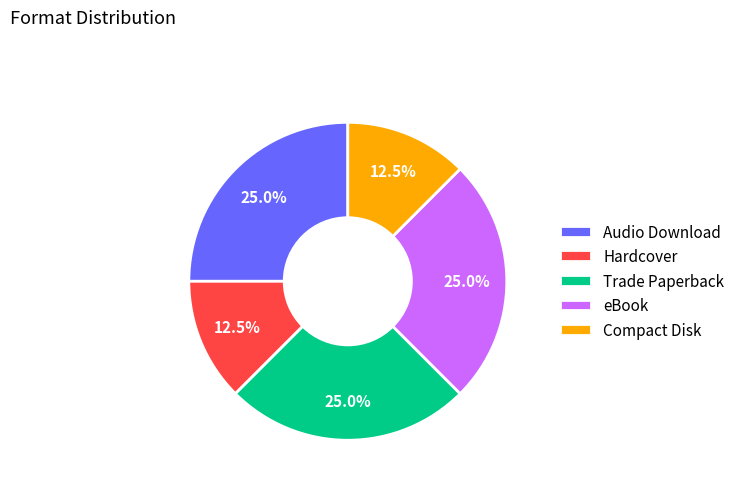

How many slices are in this pie chart?

5